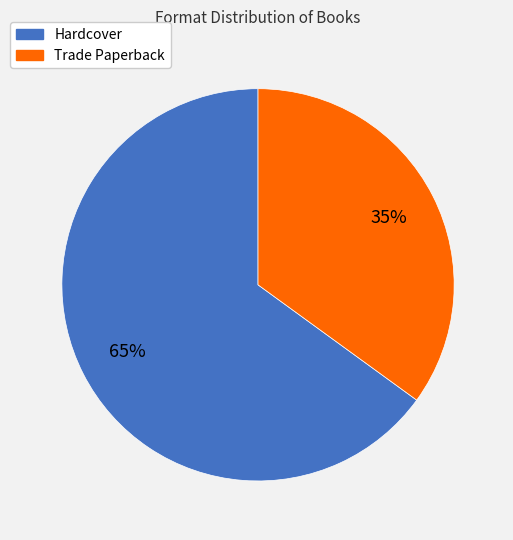

Is it true that Trade Paperback is 49% of the pie?

False